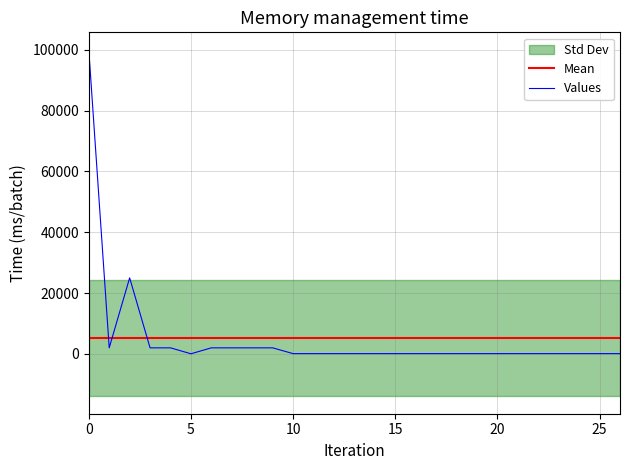

True or false: Values has a value of 100000 at 0.

True